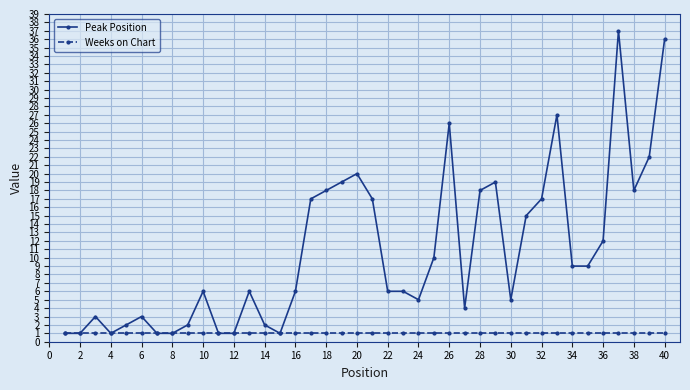

True or false: Peak Position has more than 1 interior local peaks.

True